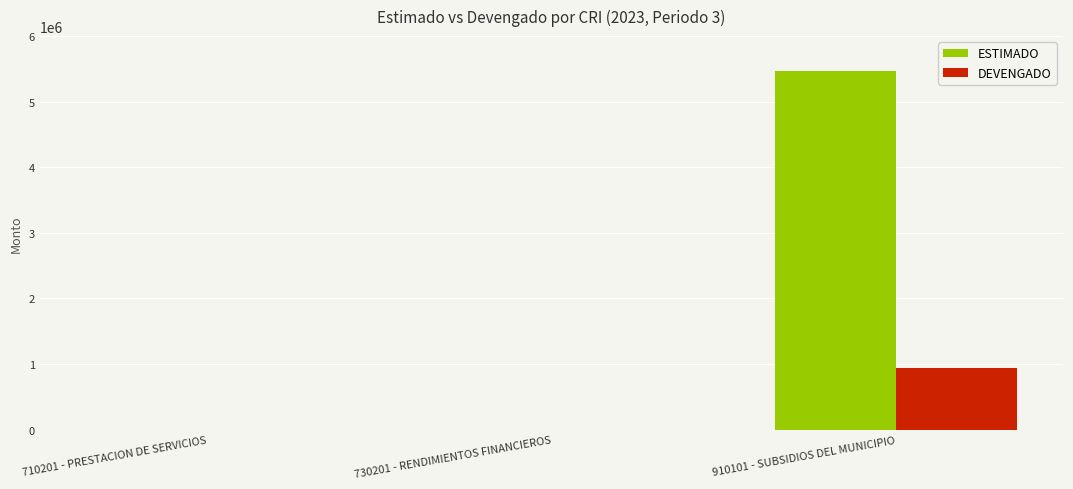

The DEVENGADO series shows -613842.1 at 710201 - PRESTACION DE SERVICIOS. True or false?

False